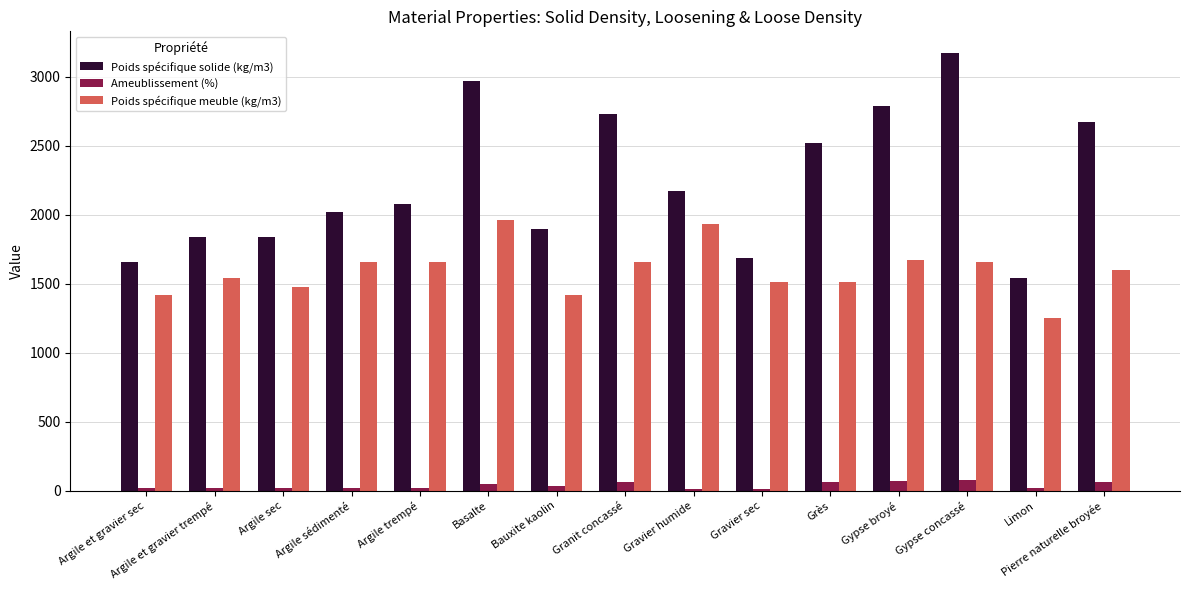

What is the difference between the highest and lowest values at Basalte?

2918